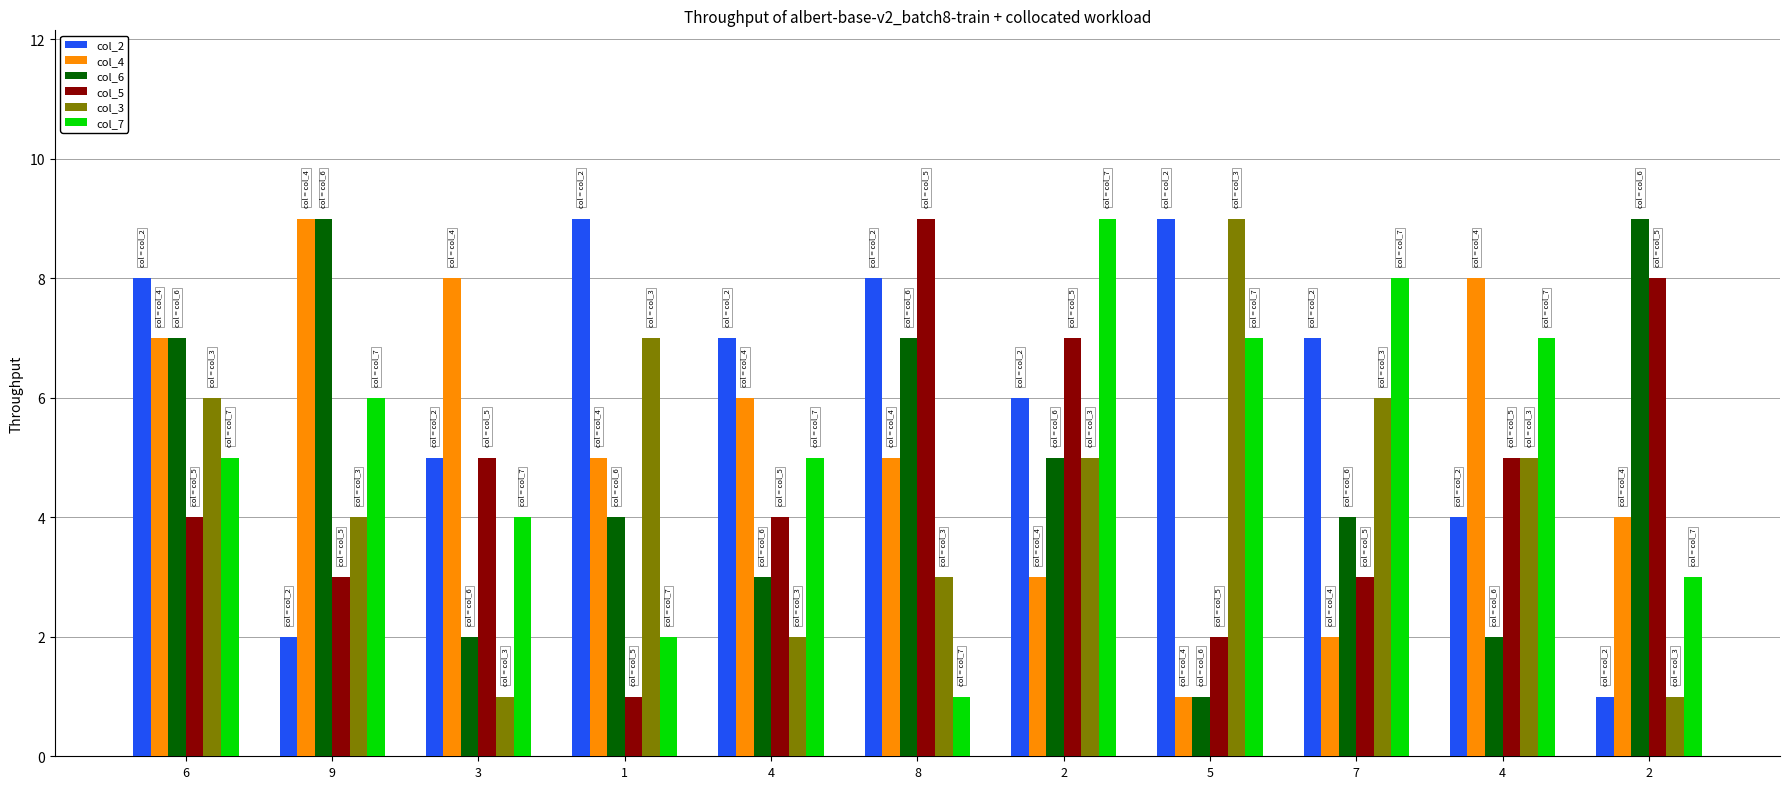

Does the chart contain any negative values?

No